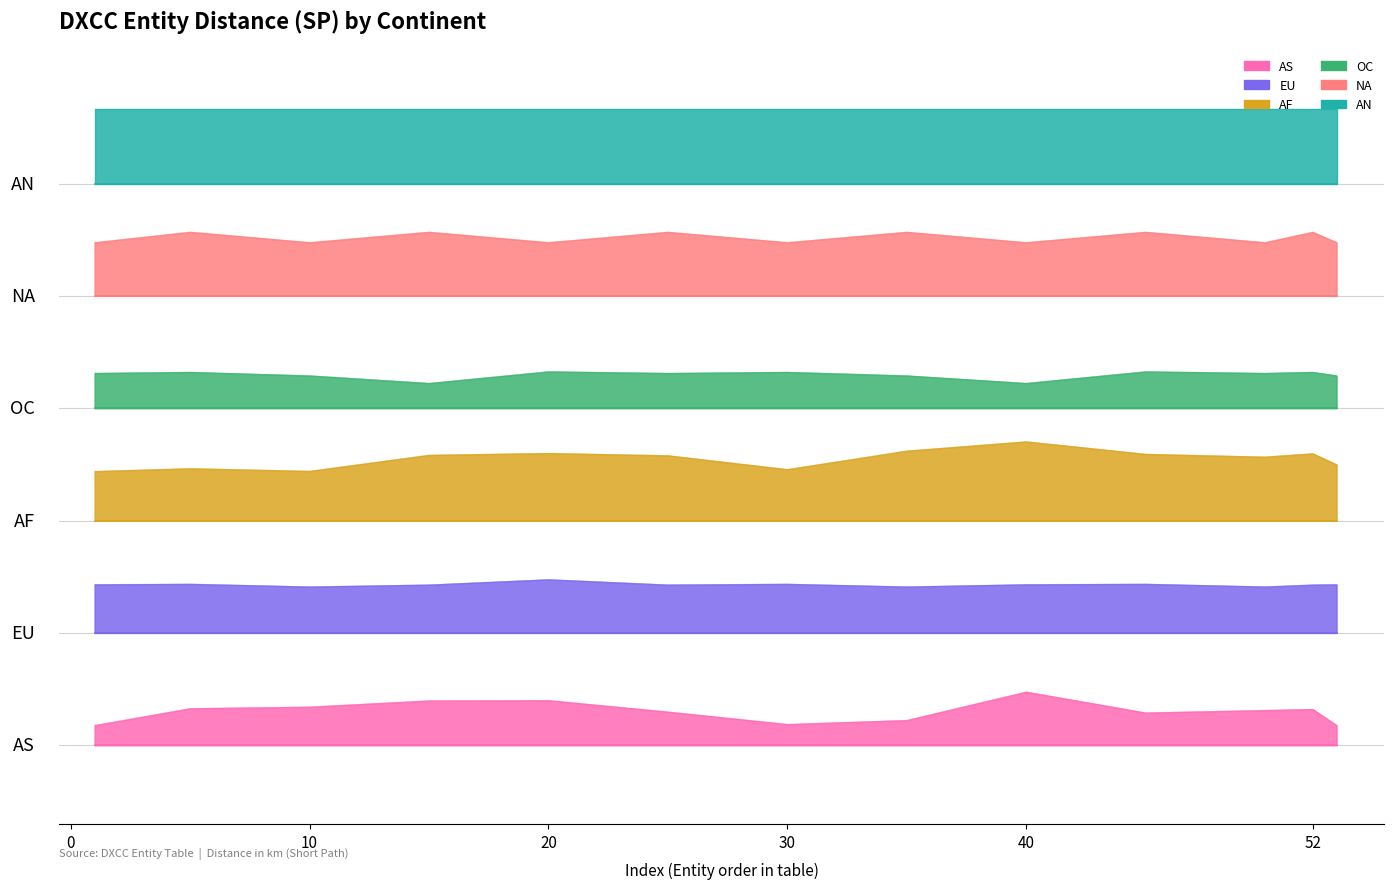

At how many categories does at least one series exceed 2?

13